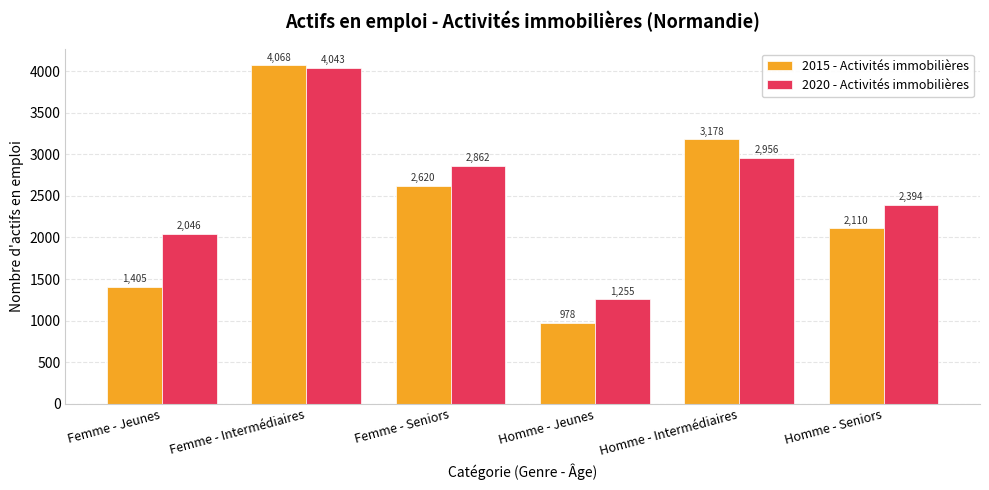

The 2020 - Activités immobilières series shows 2393.6 at Homme - Seniors. True or false?

True